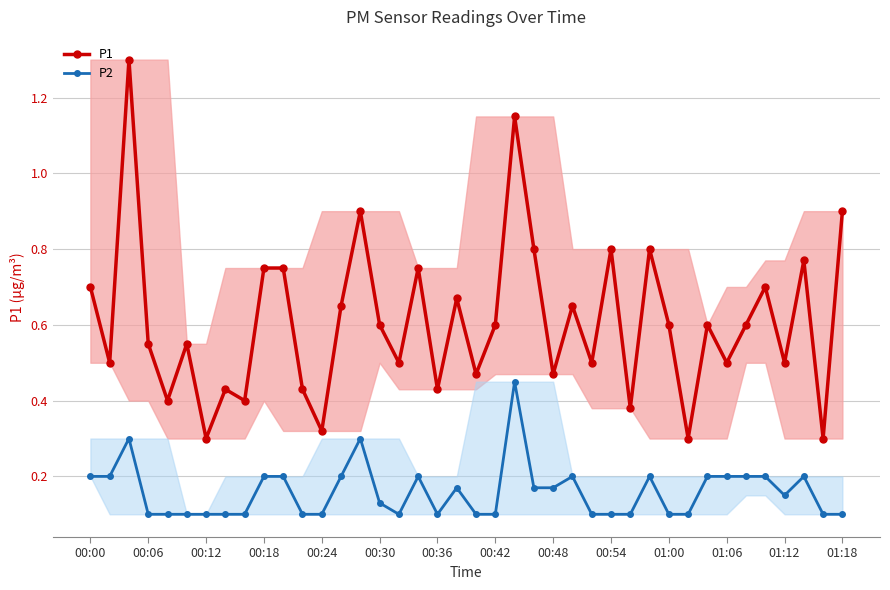

How many interior local peaks does the P2 series have?

8